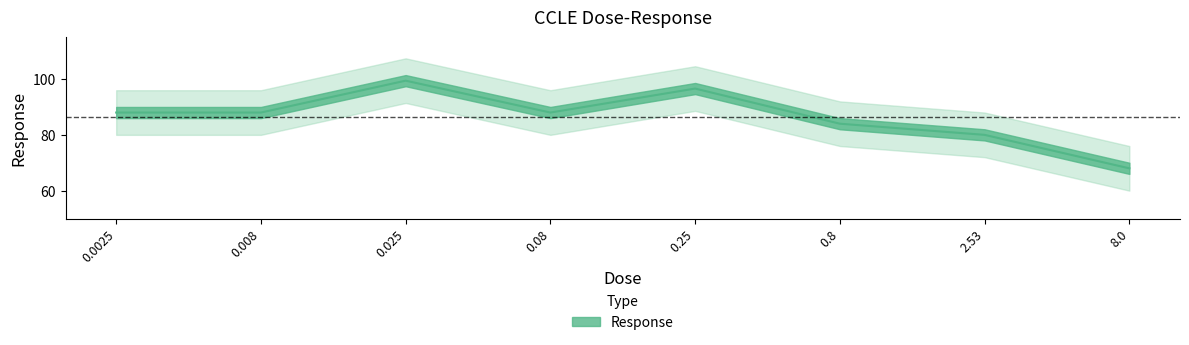

The value at 0.08 is 45.8. True or false?

False